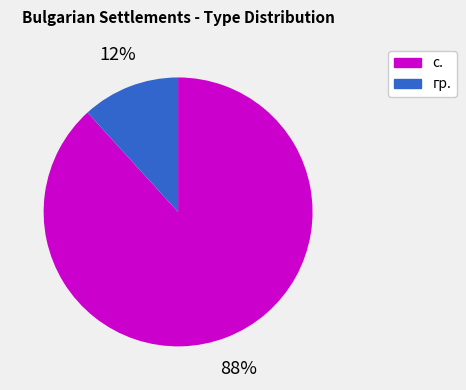

Rank the categories by value from lowest to highest.

гр., с.